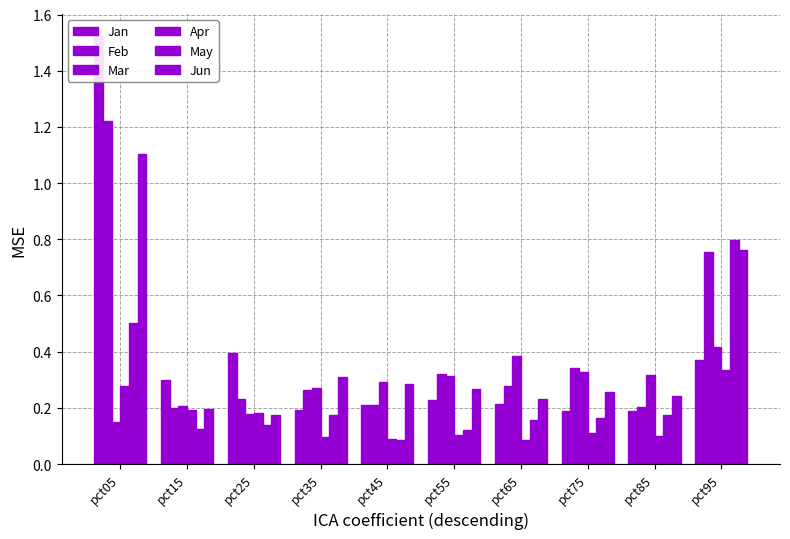

What is the value of the May bar at the 4th from the left?

0.2